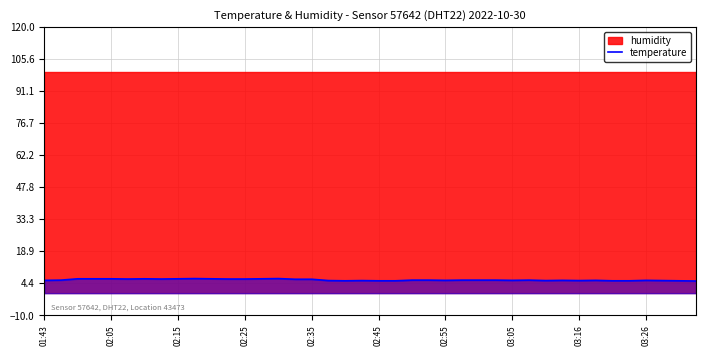

Approximately how many times larger is the value at 33 compared to 38?

1.0